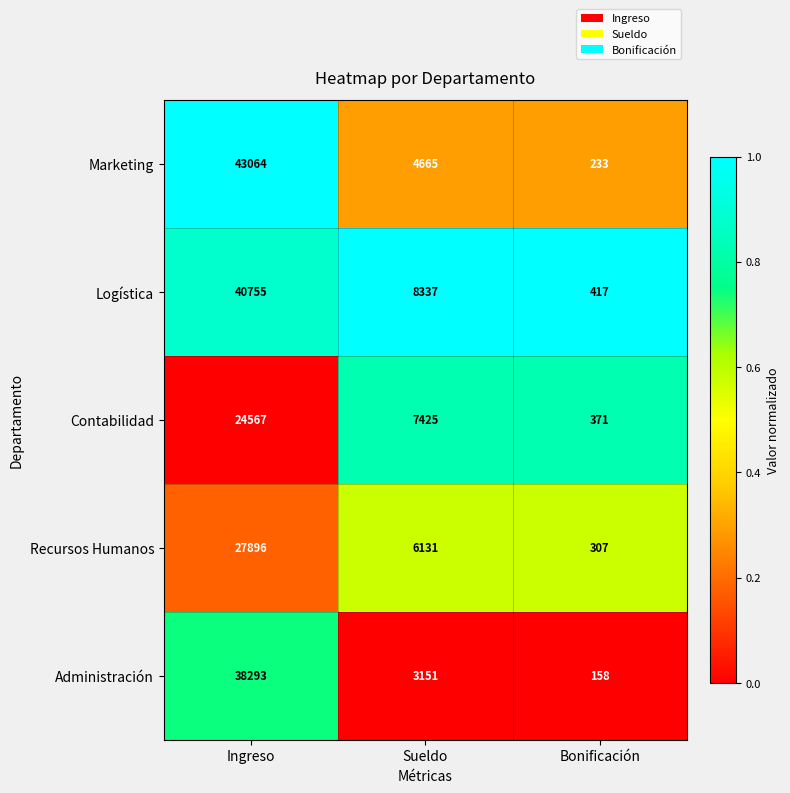

Which category has the highest value across all series?

Ingreso